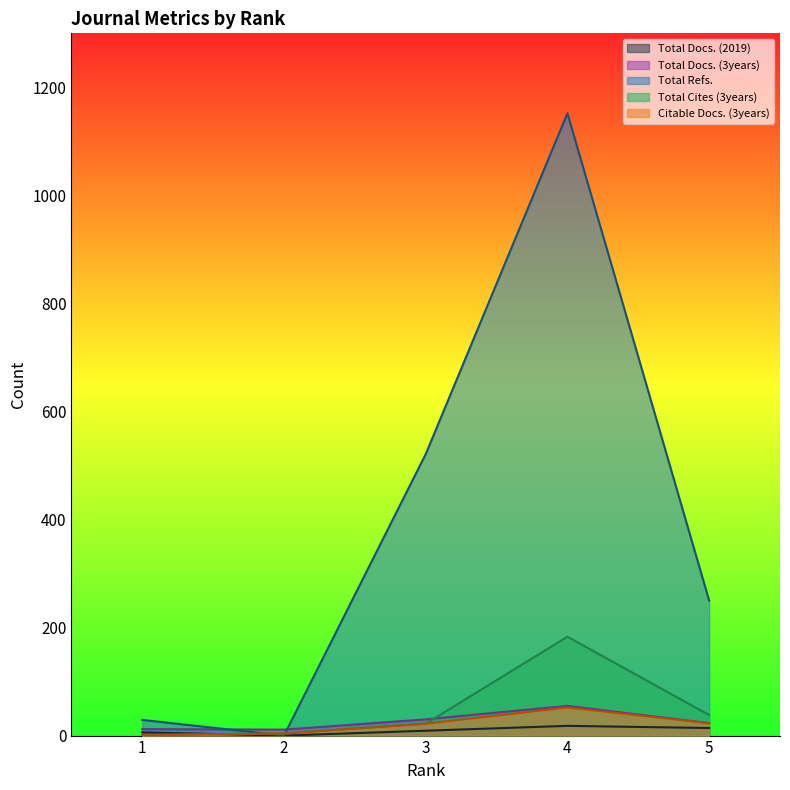

Is it true that Total Cites (3years) equals 58 at 5?

False